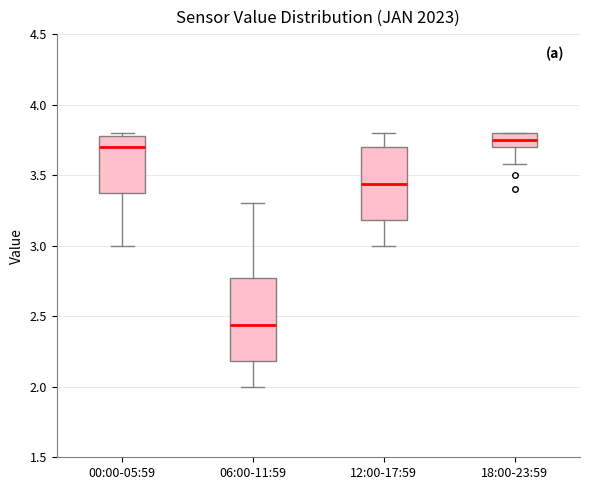

Where does the lower whisker of the box for 00:00-05:59 end on the y-axis? The values are not printed on the chart, so give them approximately, as read against the axis.

3.00